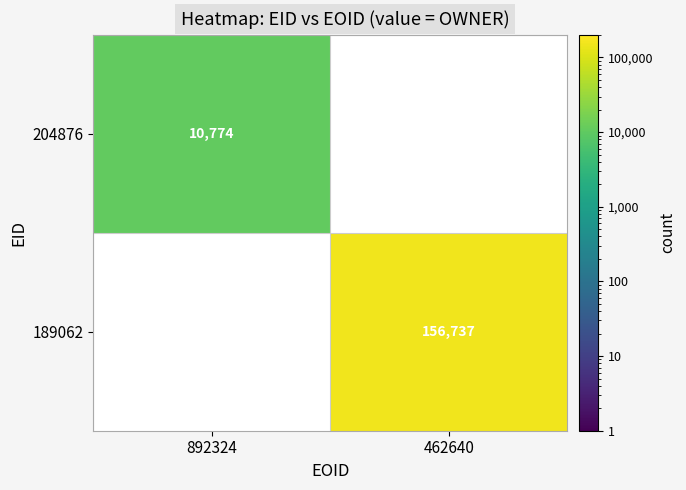

True or false: 189062 has a value of 280233 at 462640.

False